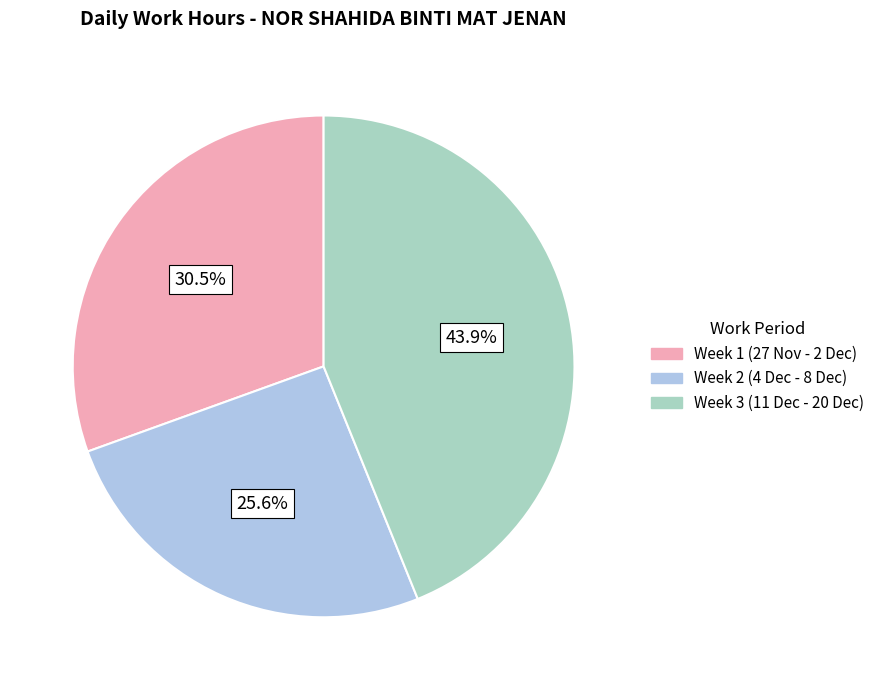

How many slices are in this pie chart?

3